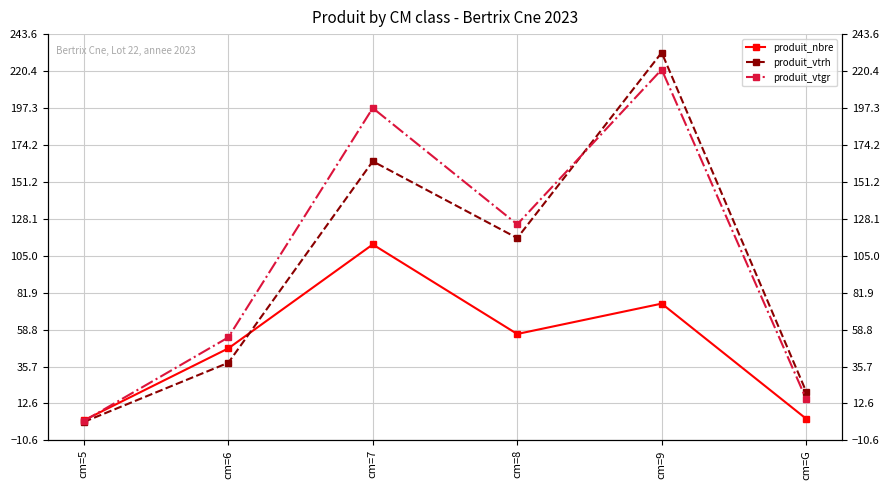

What position from the left is cm=7?

3